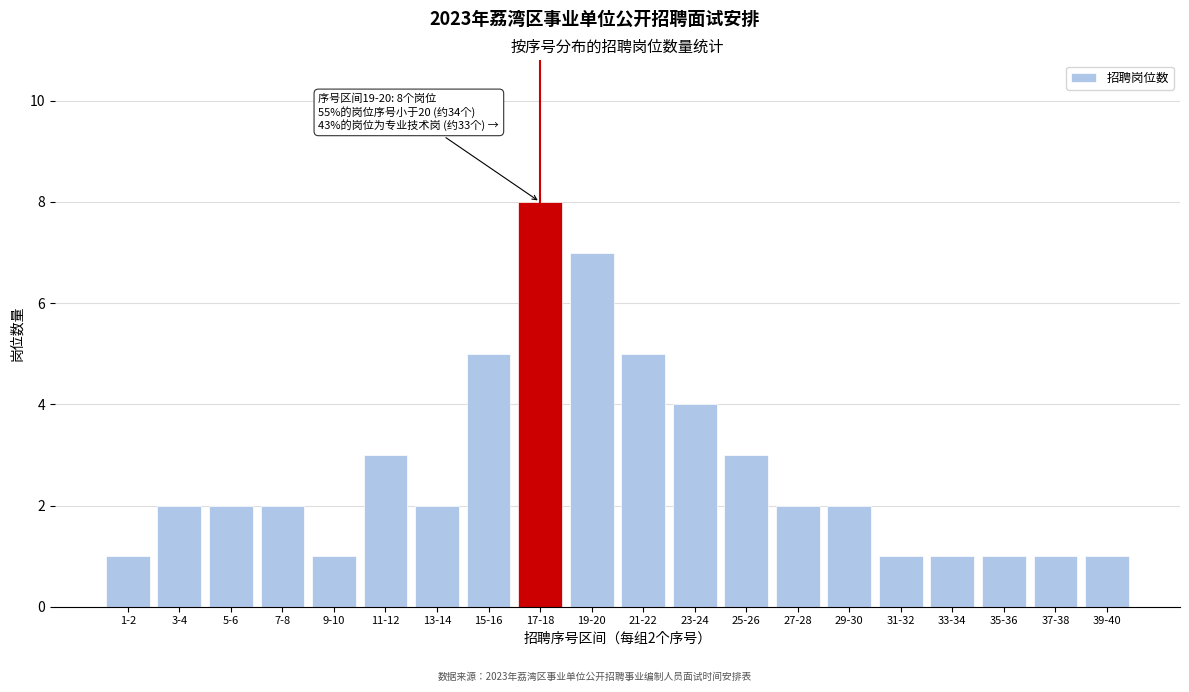

Reading right to left, what are all the values shown in this chart?

1	1	1	1	1	2	2	3	4	5	7	8	5	2	3	1	2	2	2	1